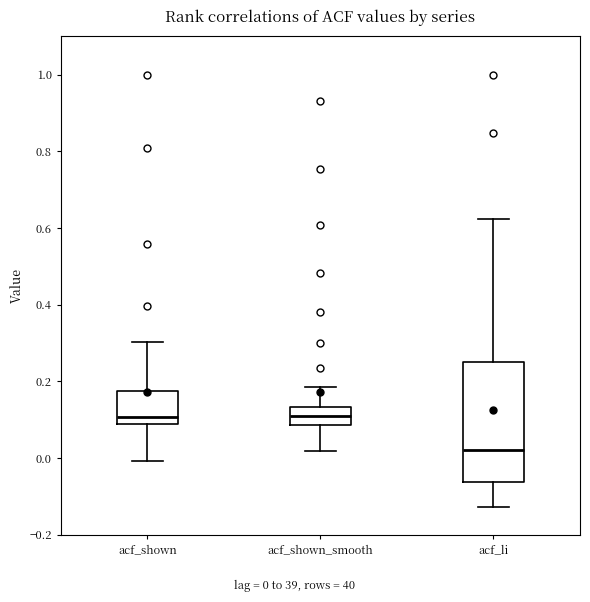

Reading left to right, read every box against the y-axis: the position of its median line, the range the box covers, and the ends of its whiskers. The values are not printed on the chart, so give them approximately, as read against the axis.

acf_shown: median 0.10, box 0.08 to 0.18, whiskers 0.00 to 0.30
acf_shown_smooth: median 0.12, box 0.08 to 0.14, whiskers 0.02 to 0.18
acf_li: median 0.02, box -0.06 to 0.26, whiskers -0.12 to 0.62